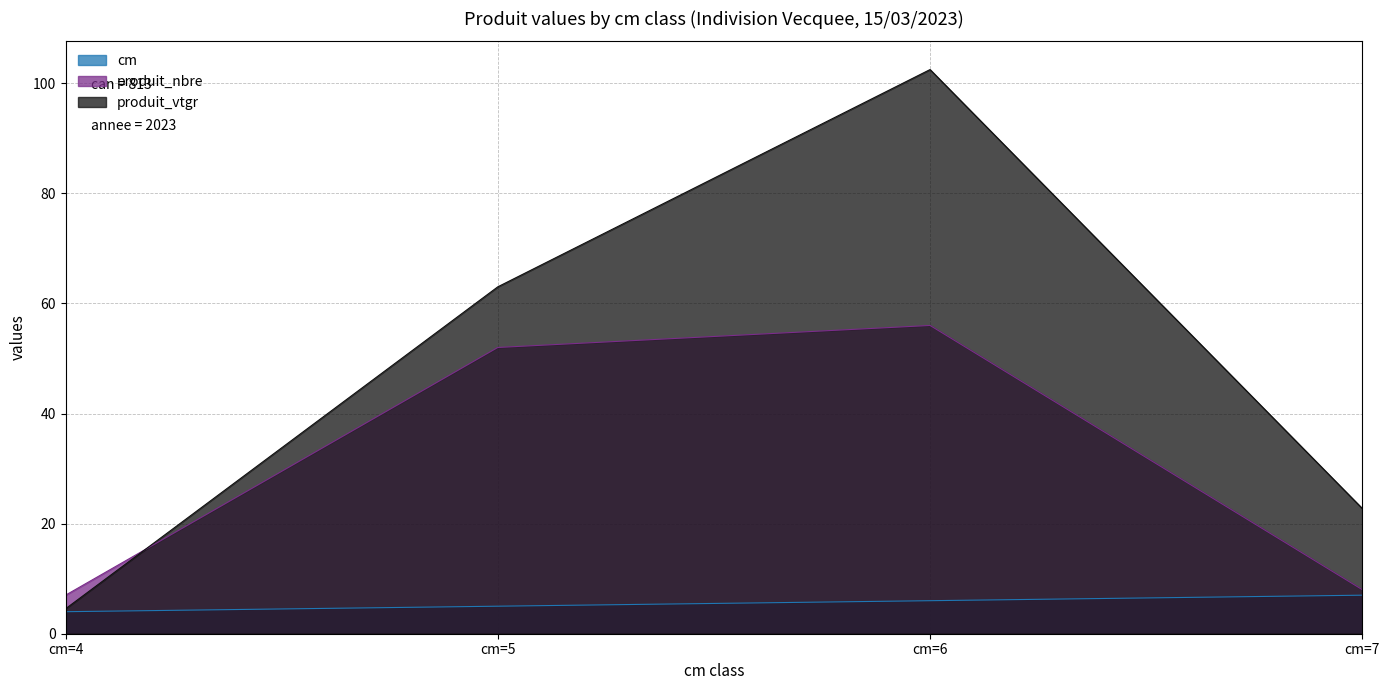

True or false: produit_vtgr and produit_nbre intersect in this chart.

True